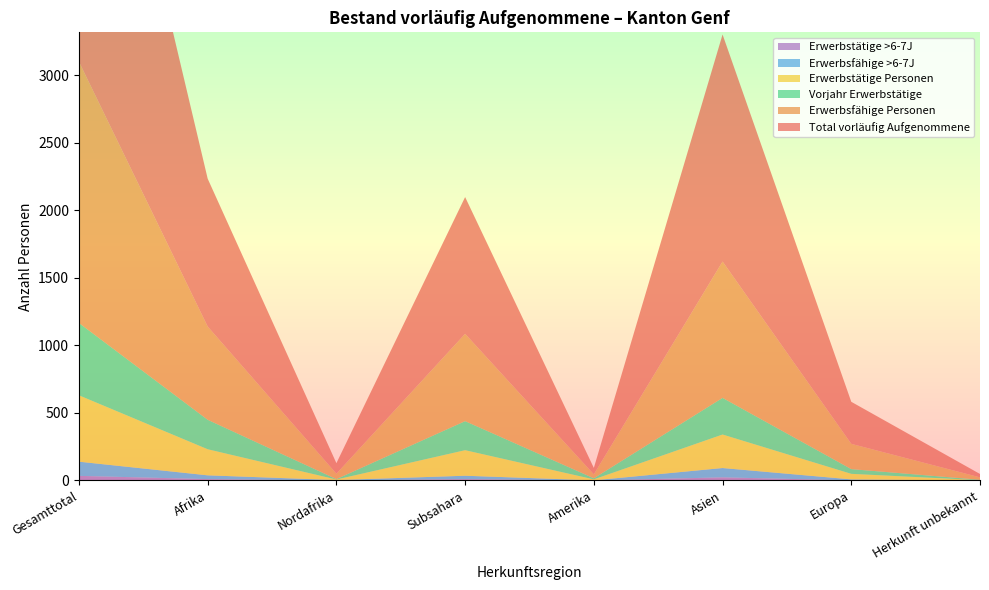

Reading left to right, list all the values displayed in this chart.

Total vorläufig Aufgenommene: 3158	1094	78	1012	48	1680	311	25
Erwerbsfähige Personen: 1933	690	40	646	29	1009	187	18
Erwerbstätige Personen: 491	193	4	189	7	248	41	2
Vorjahr Erwerbstätige: 535	218	3	215	8	271	35	3
Erwerbsfähige >6-7J: 105	28	3	25	1	69	7	0
Erwerbstätige >6-7J: 34	10	0	10	0	23	1	0